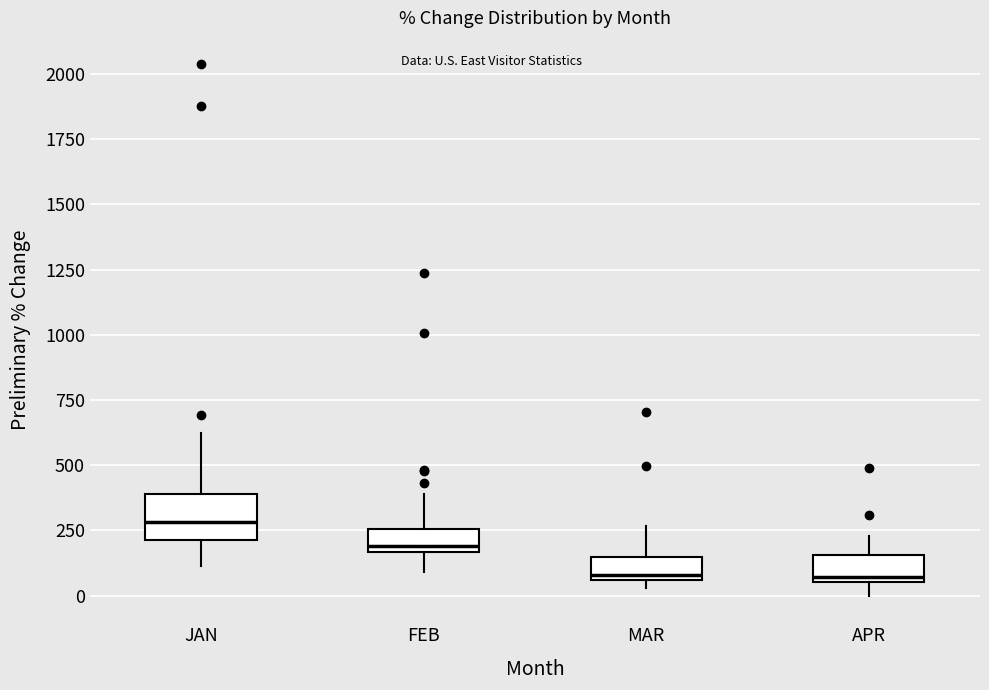

Reading left to right, transcribe this box plot: for each box, give where its median line is, the range the box spans, and where its two whiskers end, as read against the y-axis. The values are not printed on the chart, so give them approximately, as read against the axis.

JAN: median 300, box 200 to 400, whiskers 100 to 600
FEB: median 200, box 150 to 250, whiskers 100 to 400
MAR: median 100, box 50 to 150, whiskers 50 (just below the box's lower edge) to 250
APR: median 50 (just above the box's lower edge), box 50 to 150, whiskers 0 to 250